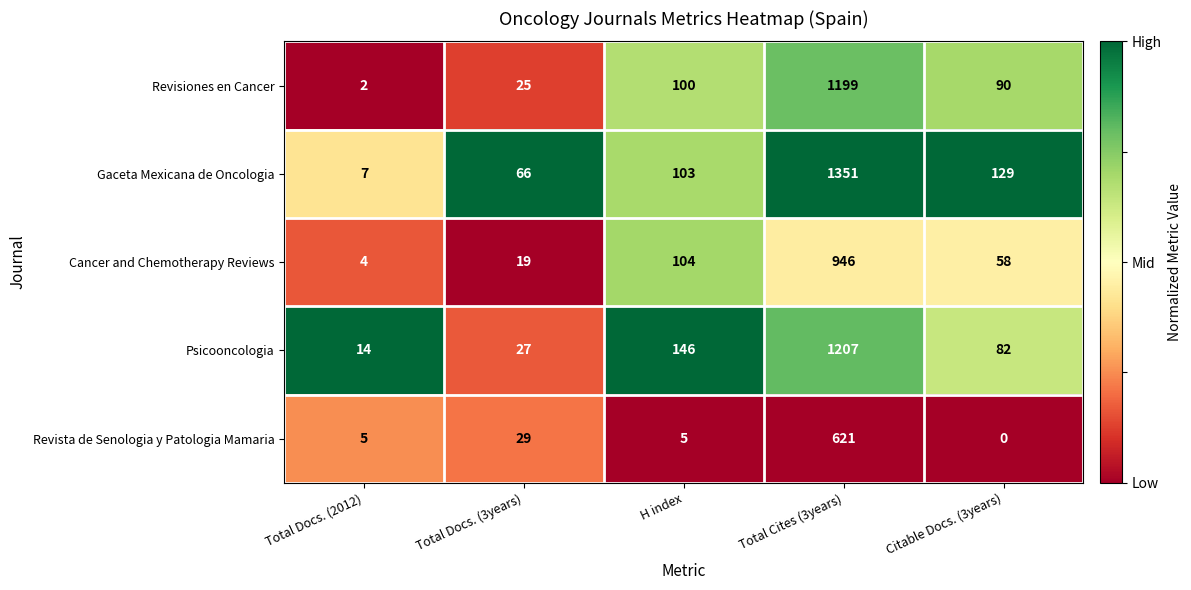

Reading left to right, list all the values displayed in this chart.

Revisiones en Cancer: Total Docs. (2012)=2	Total Docs. (3years)=25	H index=100	Total Cites (3years)=1199	Citable Docs. (3years)=90
Gaceta Mexicana de Oncologia: Total Docs. (2012)=7	Total Docs. (3years)=66	H index=103	Total Cites (3years)=1351	Citable Docs. (3years)=129
Cancer and Chemotherapy Reviews: Total Docs. (2012)=4	Total Docs. (3years)=19	H index=104	Total Cites (3years)=946	Citable Docs. (3years)=58
Psicooncologia: Total Docs. (2012)=14	Total Docs. (3years)=27	H index=146	Total Cites (3years)=1207	Citable Docs. (3years)=82
Revista de Senologia y Patologia Mamaria: Total Docs. (2012)=5	Total Docs. (3years)=29	H index=5	Total Cites (3years)=621	Citable Docs. (3years)=0